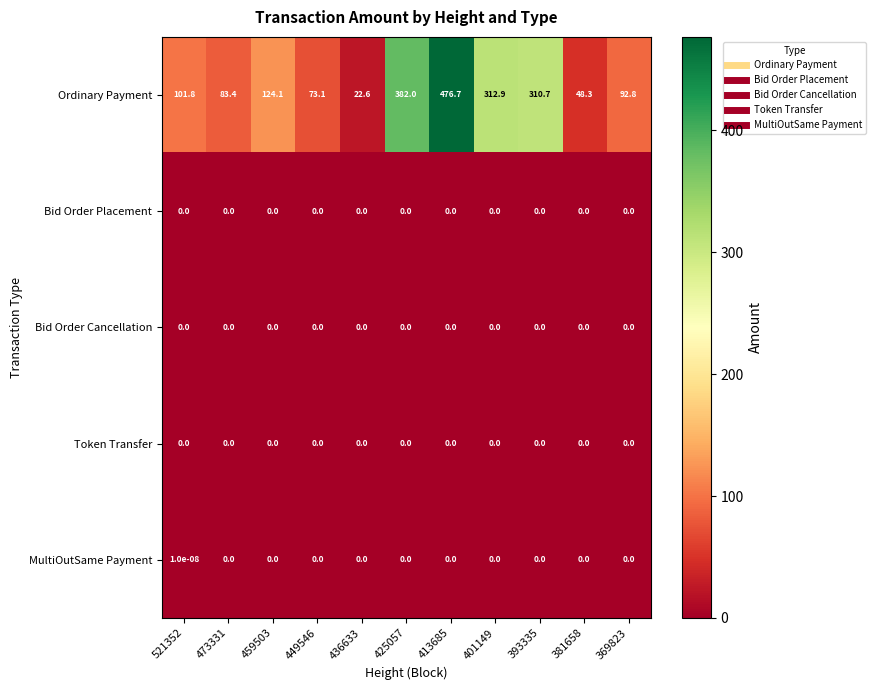

Which series has the widest spread of values?

Ordinary Payment